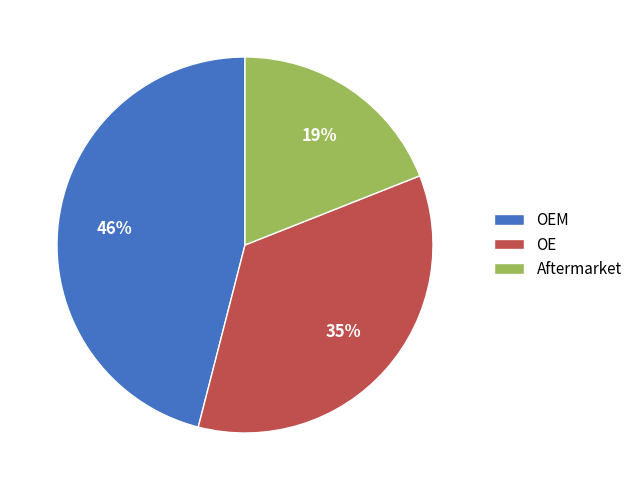

Is the sum of OE and OEM greater than half?

Yes